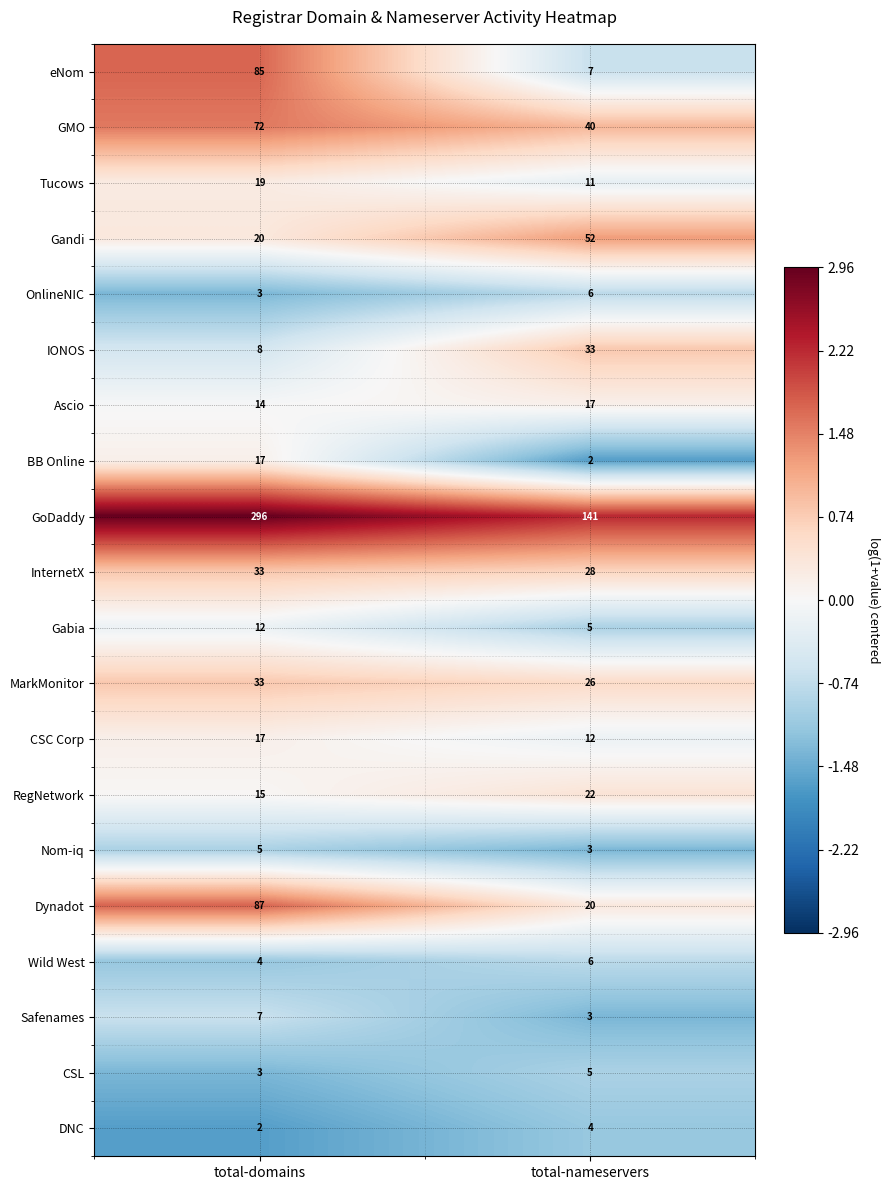

Is it true that MarkMonitor equals 47 at total-domains?

False